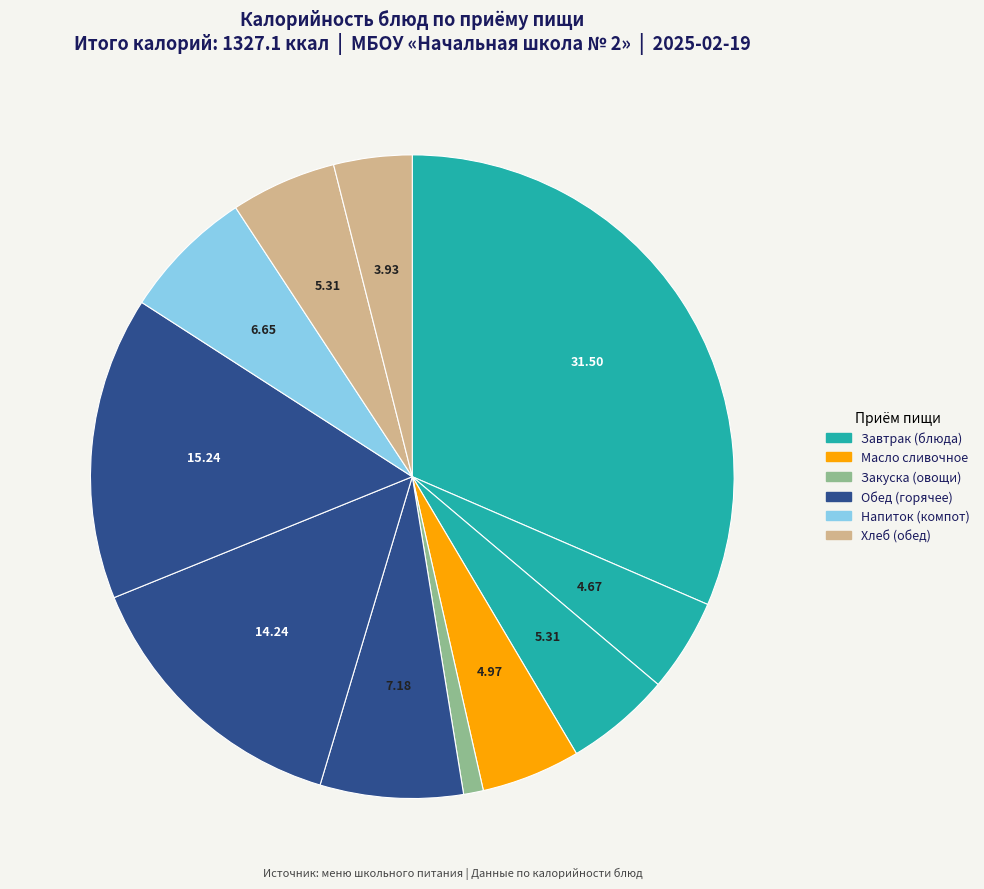

How many segments does this pie chart have?

11